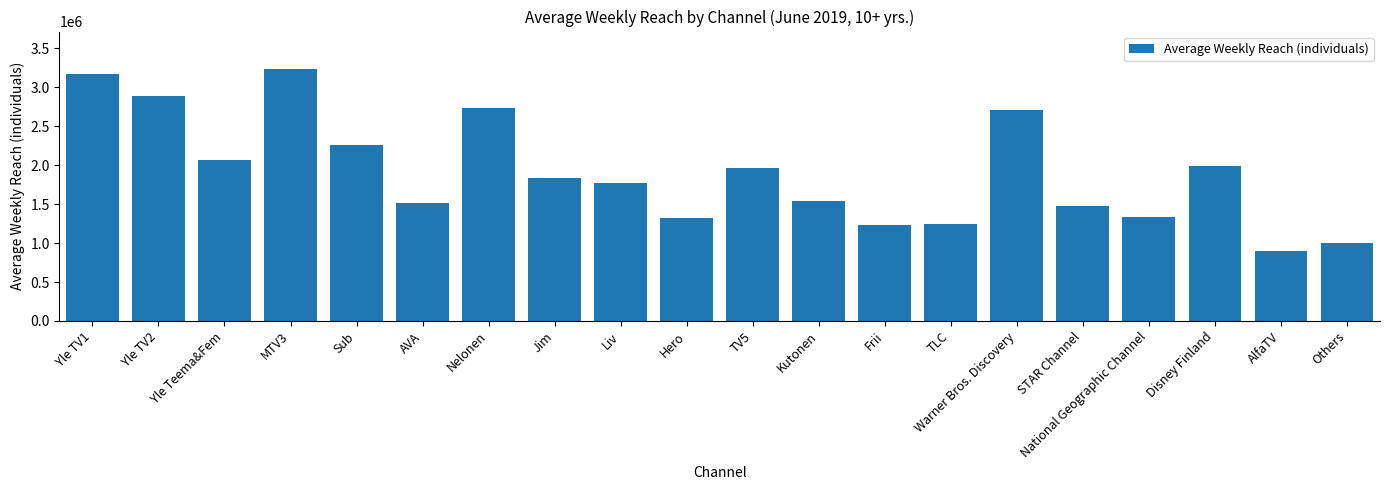

At which category does the chart reach its peak across all series?

MTV3